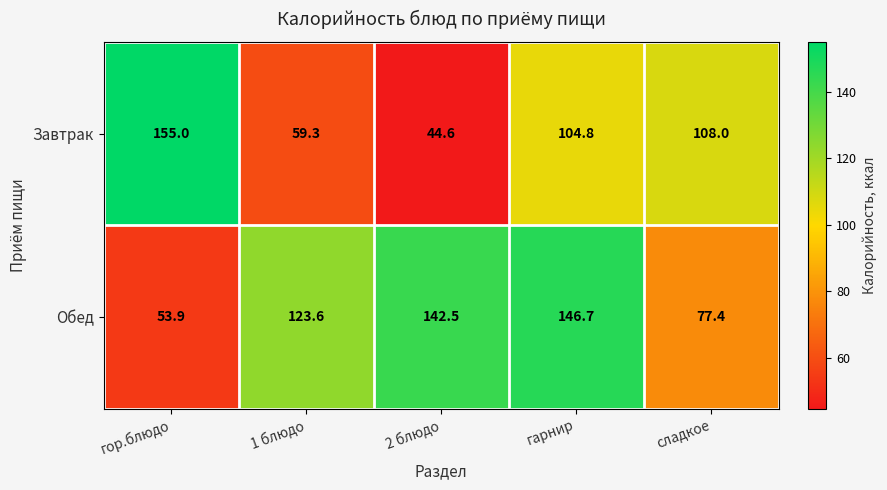

What is the total value across all series at 2 блюдо?

187.1